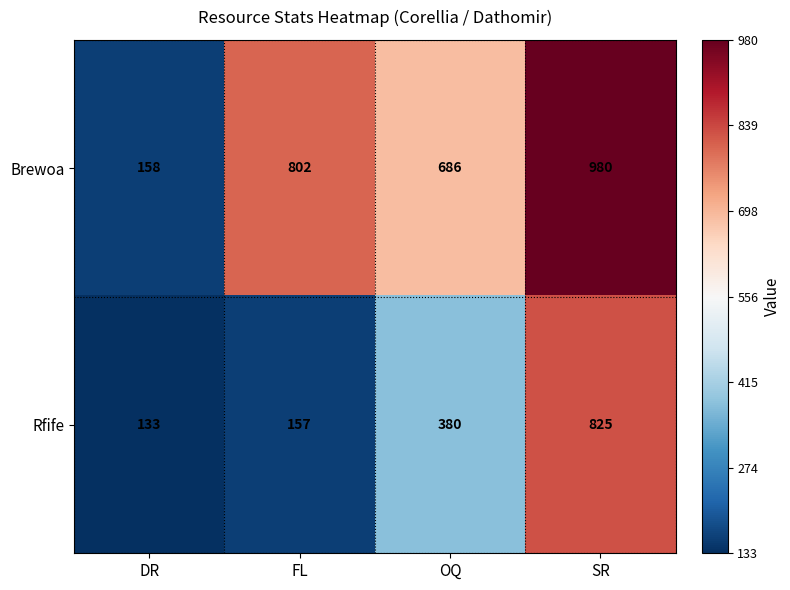

Reading left to right, list all the values displayed in this chart.

Brewoa: 158	802	686	980
Rfife: 133	157	380	825